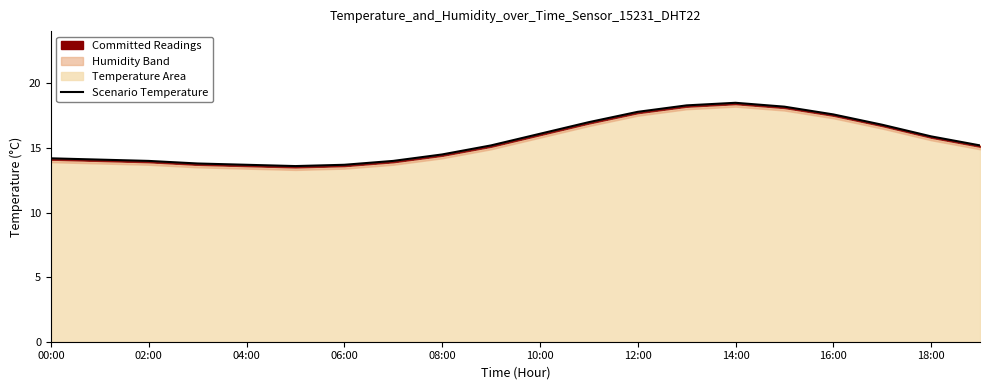

What is the sum of all values?

312.2